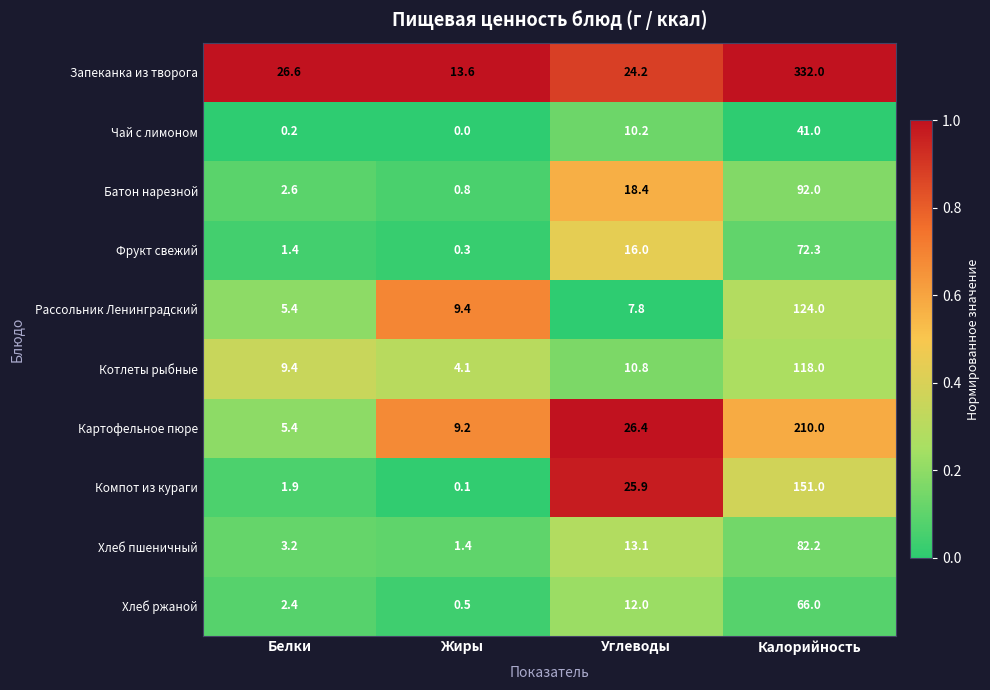

Rank the series by their maximum value, from lowest to highest.

Чай с лимоном, Хлеб ржаной, Фрукт свежий, Хлеб пшеничный, Батон нарезной, Котлеты рыбные, Рассольник Ленинградский, Компот из кураги, Картофельное пюре, Запеканка из творога